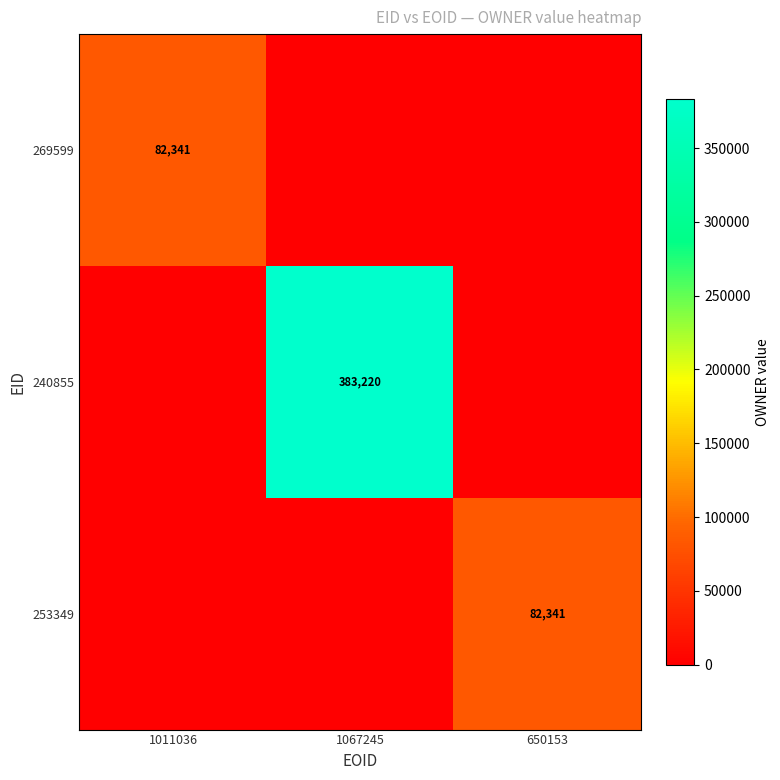

True or false: 253349 has a value of 82341 at 650153.

True